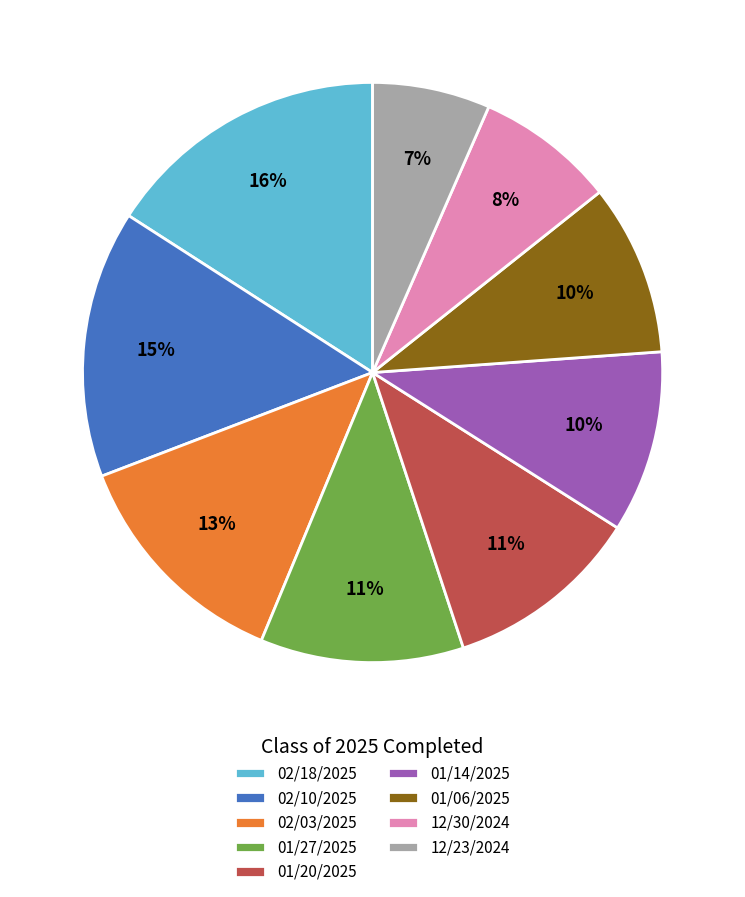

Is there a majority slice in this chart?

No